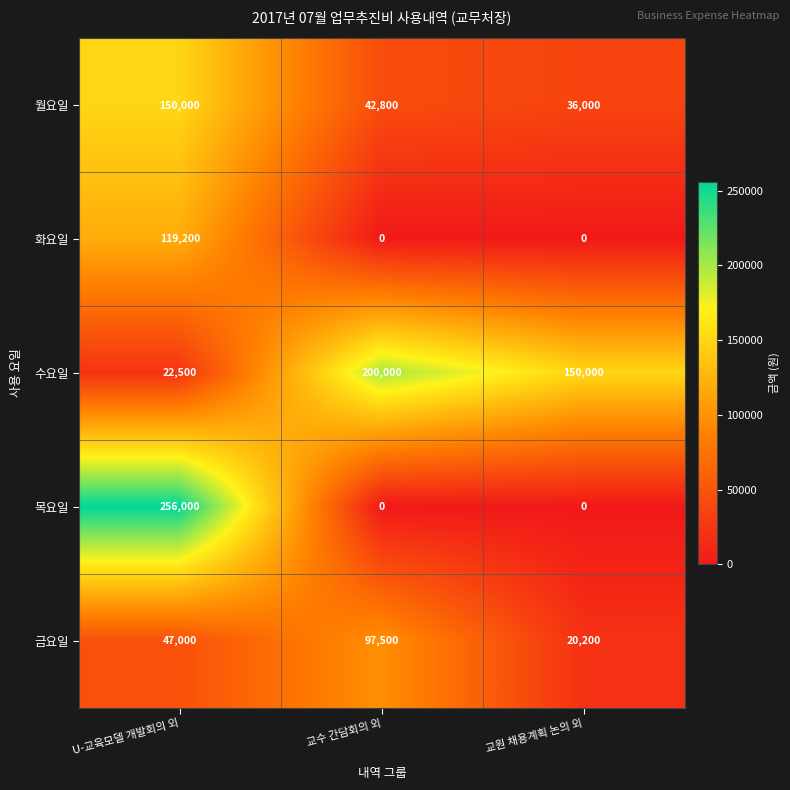

Reading left to right, transcribe all the data shown in this chart.

월요일: U-교육모델 개발회의 외=150000	교수 간담회의 외=42800	교원 채용계획 논의 외=36000
화요일: U-교육모델 개발회의 외=119200	교수 간담회의 외=0	교원 채용계획 논의 외=0
수요일: U-교육모델 개발회의 외=22500	교수 간담회의 외=200000	교원 채용계획 논의 외=150000
목요일: U-교육모델 개발회의 외=256000	교수 간담회의 외=0	교원 채용계획 논의 외=0
금요일: U-교육모델 개발회의 외=47000	교수 간담회의 외=97500	교원 채용계획 논의 외=20200